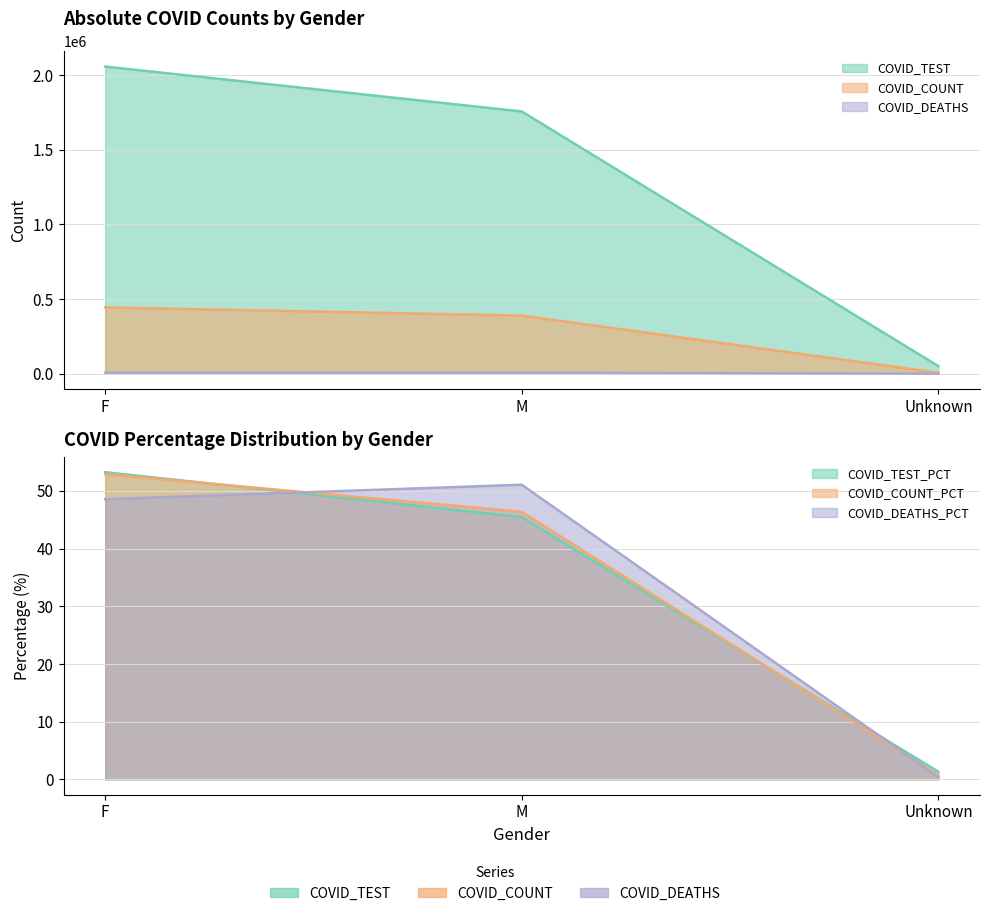

Reading left to right, list all the values displayed in this chart.

COVID_TEST: 2057391	1756686	50549
COVID_COUNT: 443901	388977	5991
COVID_DEATHS: 6757	7106	52